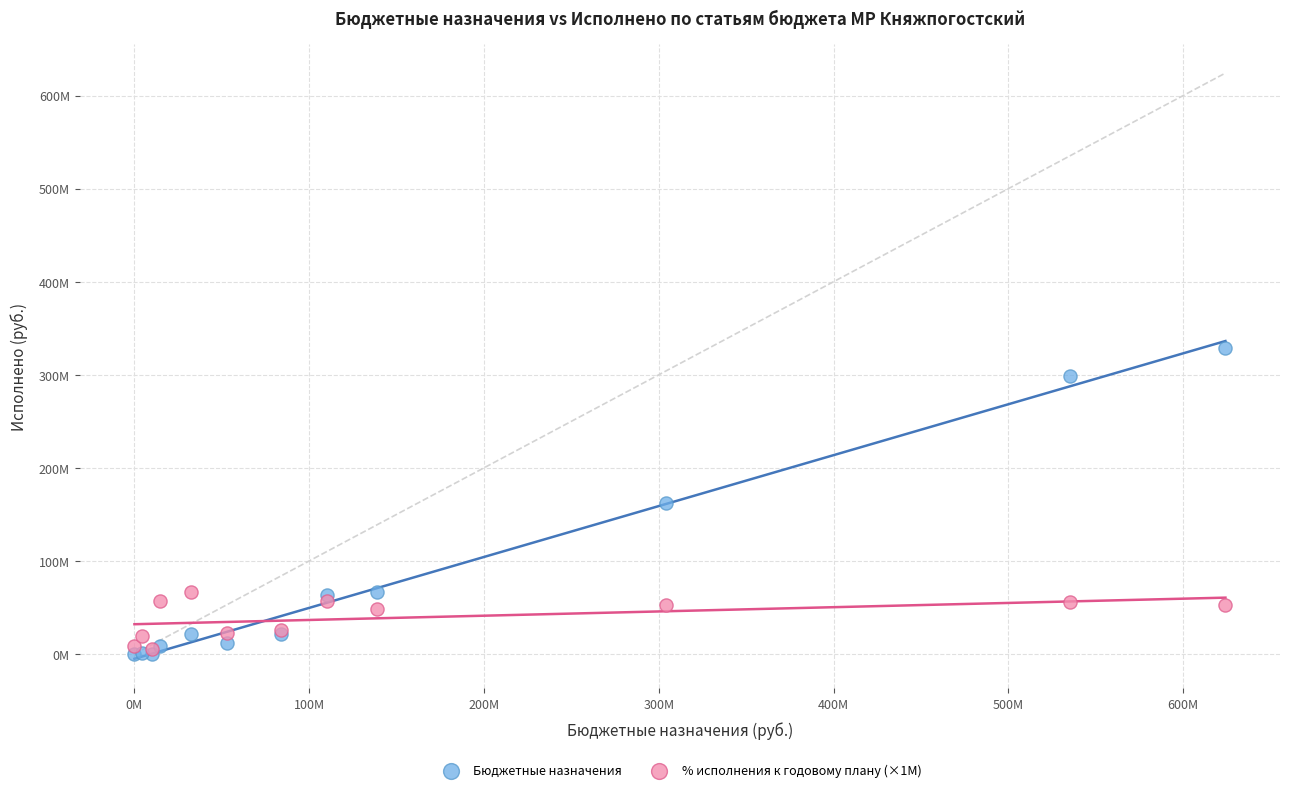

What are all the series names shown in the legend?

Бюджетные назначения, % исполнения к годовому плану (×1M)